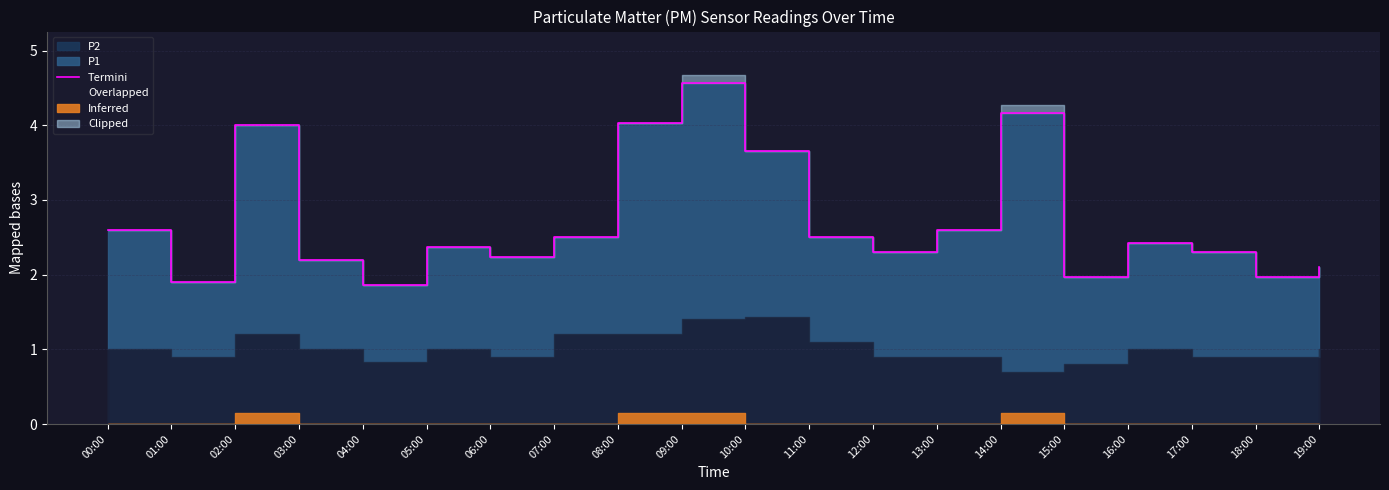

What is the change in value from 00:00 to 15:00?

-0.6